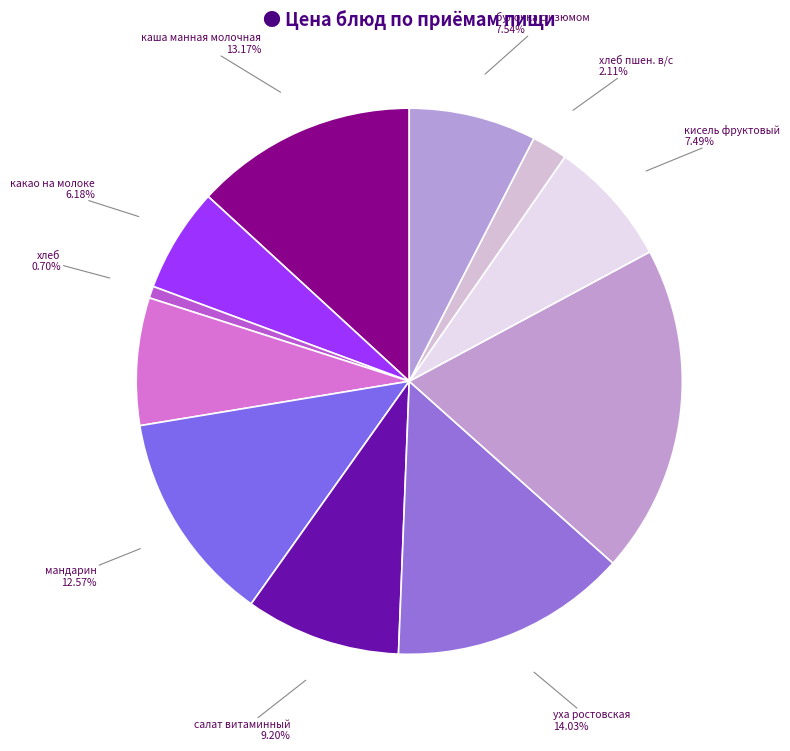

Is there a majority slice in this chart?

No